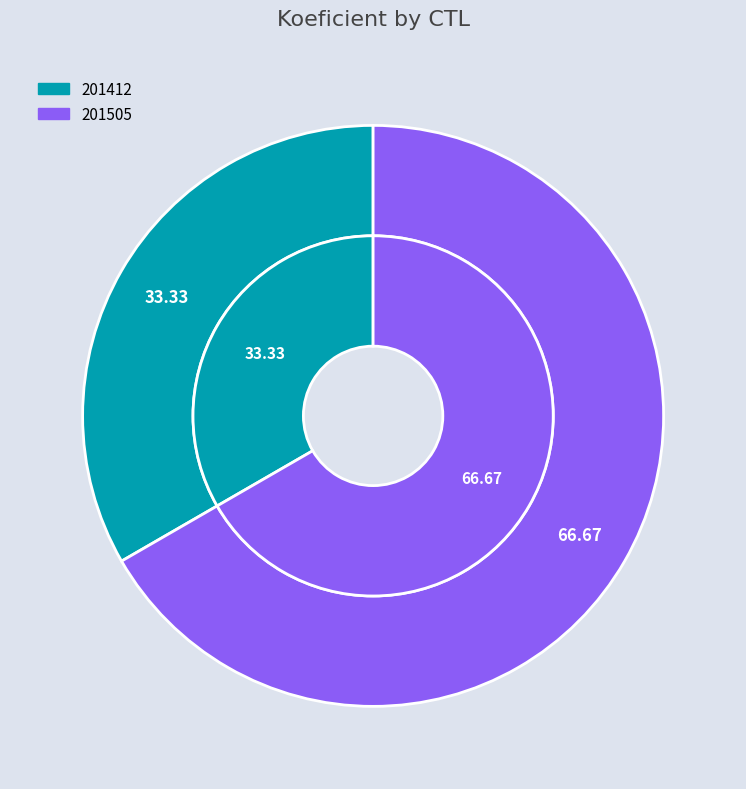

Rank the categories by value from highest to lowest.

201505, 201412